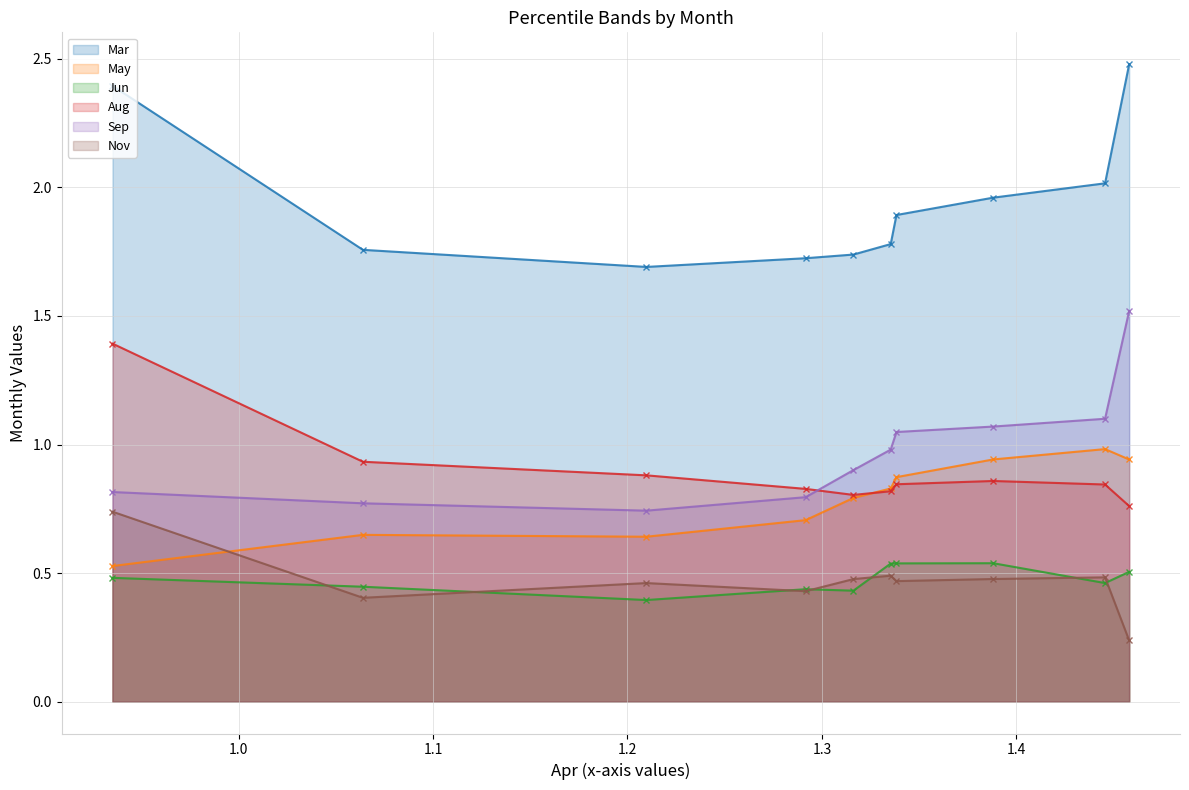

What is the lowest value of the Mar series?

1.7